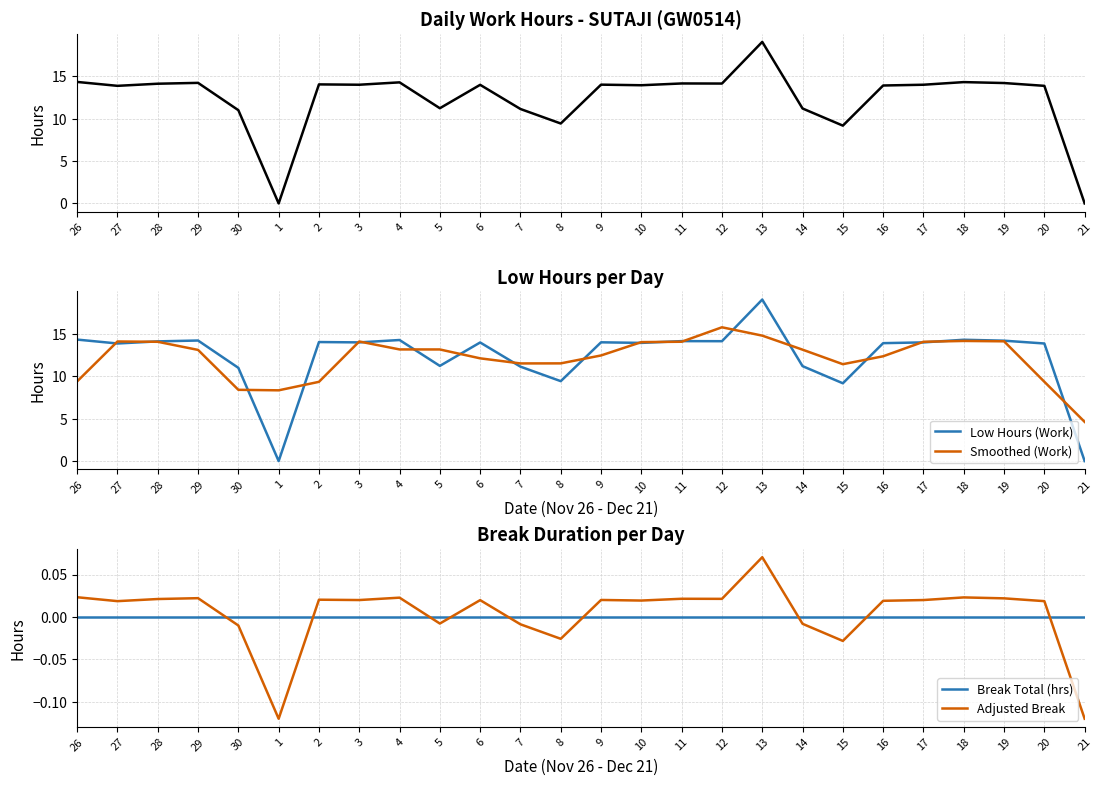

Which label corresponds to the smallest value in the chart?

1